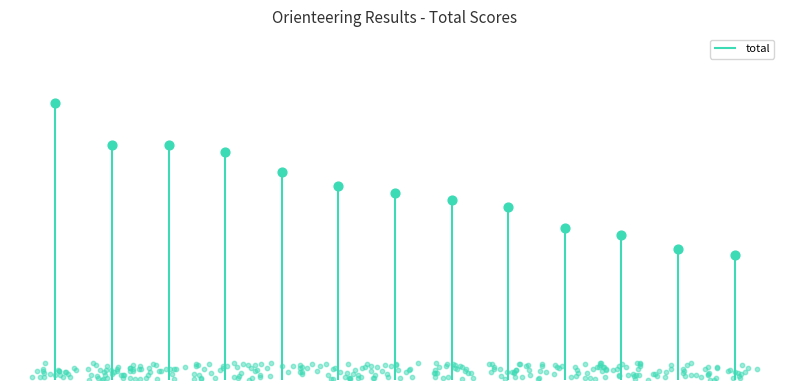

Which has a higher value, Signe Ranbro or Signe Davidson?

Signe Davidson